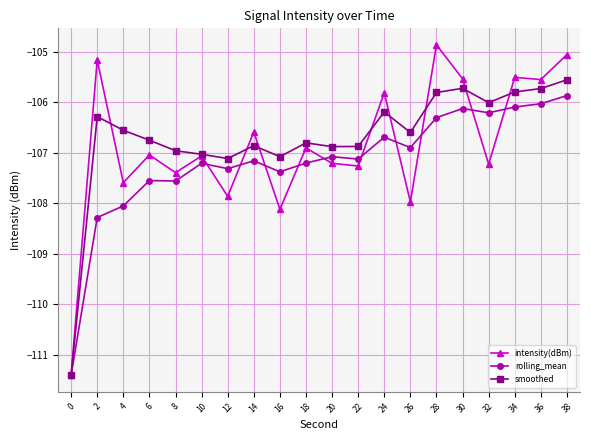

What is the difference between the highest and lowest values at 26?

1.4